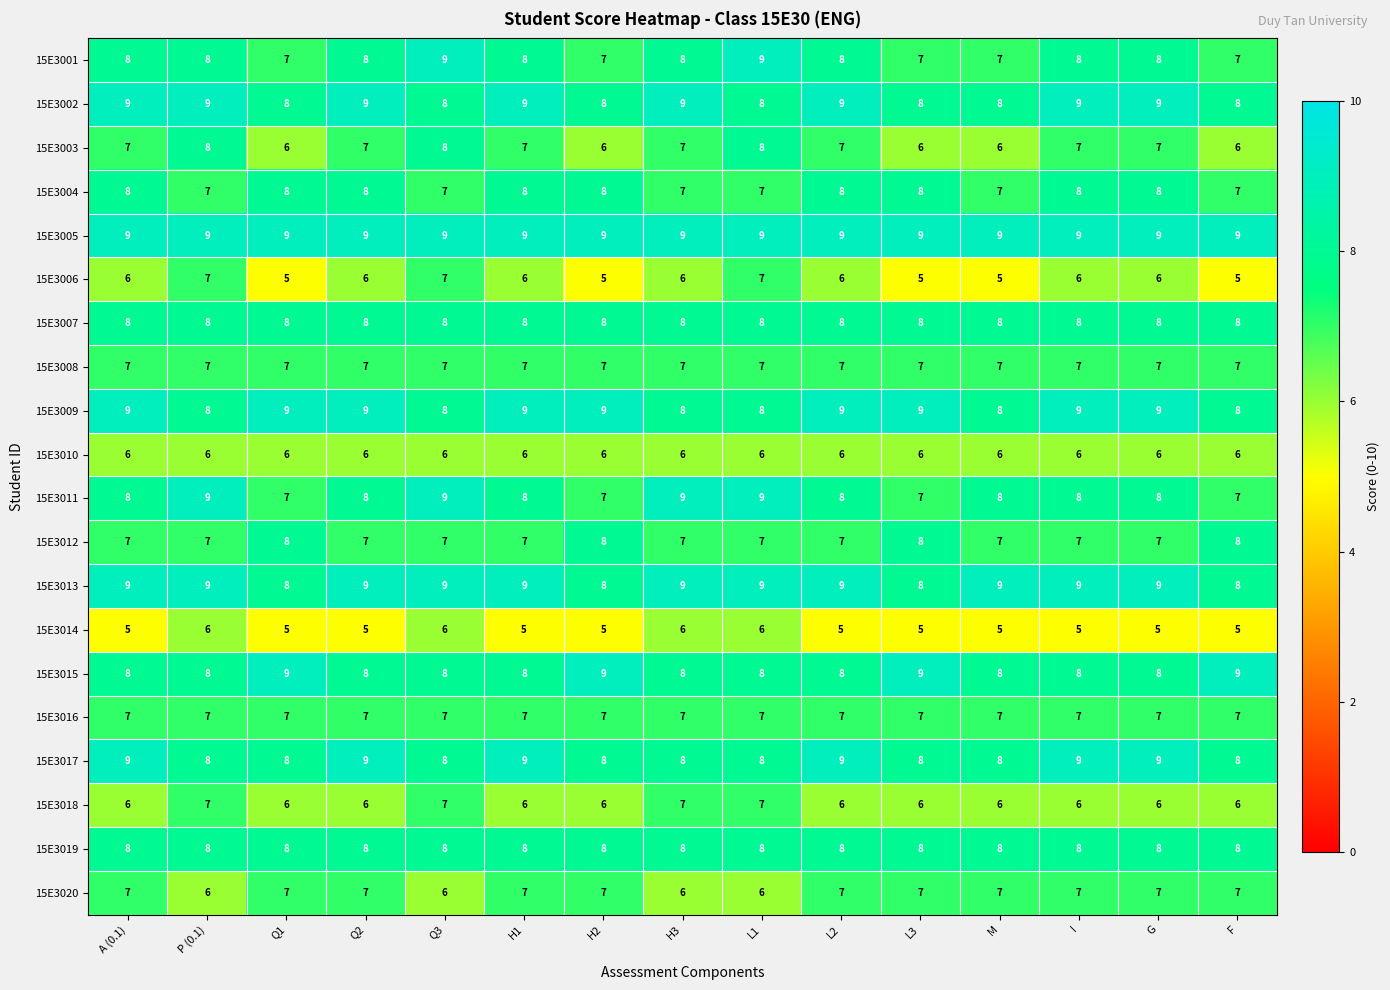

The value of 15E3018 at A (0.1) is 9. True or false?

False